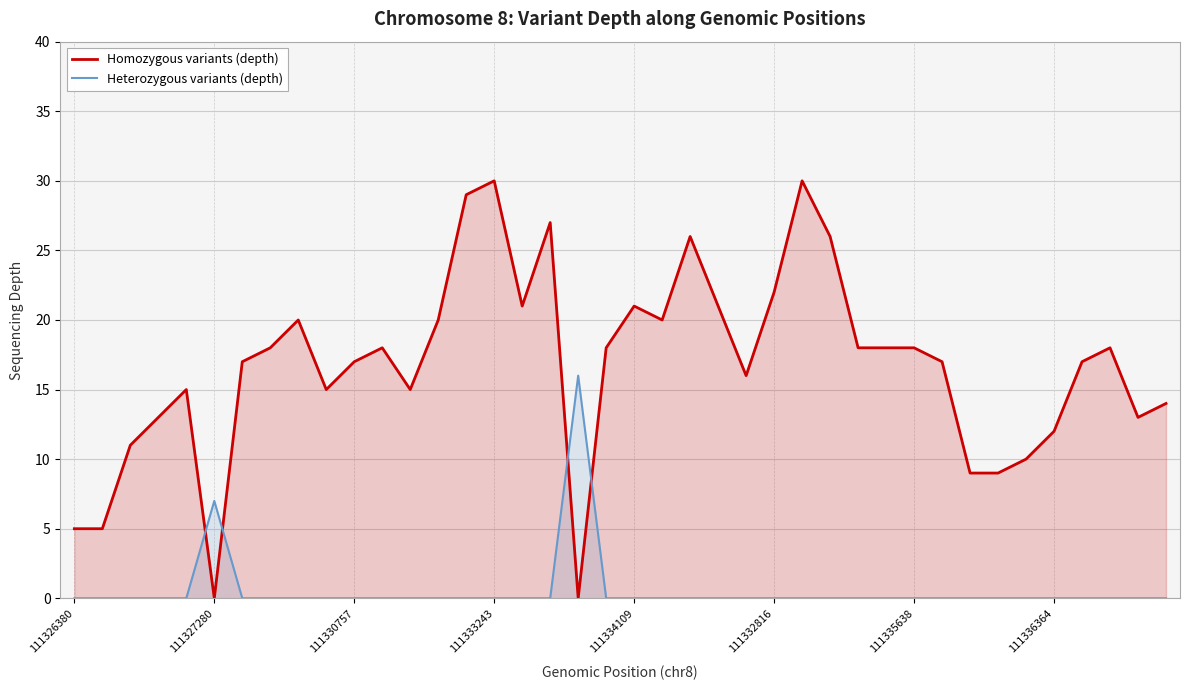

Which series has the largest range (max minus min)?

Homozygous variants (depth)